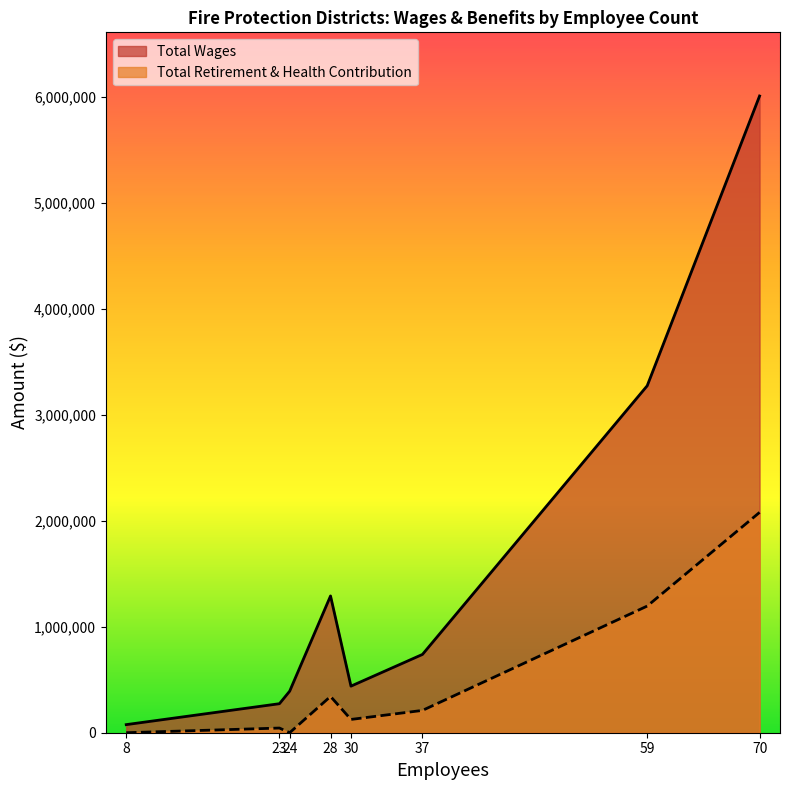

What is the spread (max minus min) of values at 28?

948583